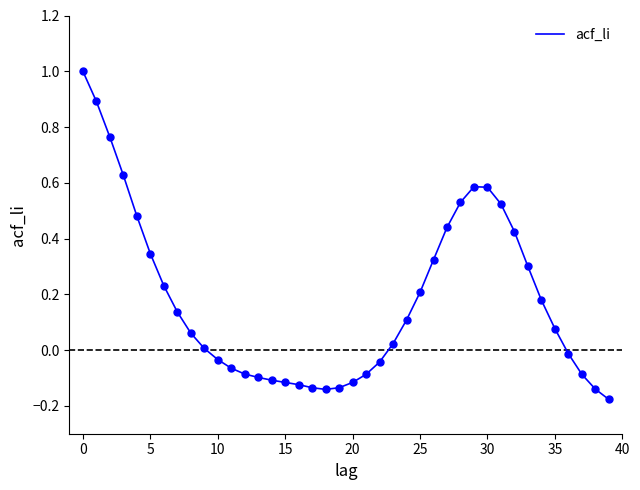

What is the difference between the maximum and minimum values?

1.2